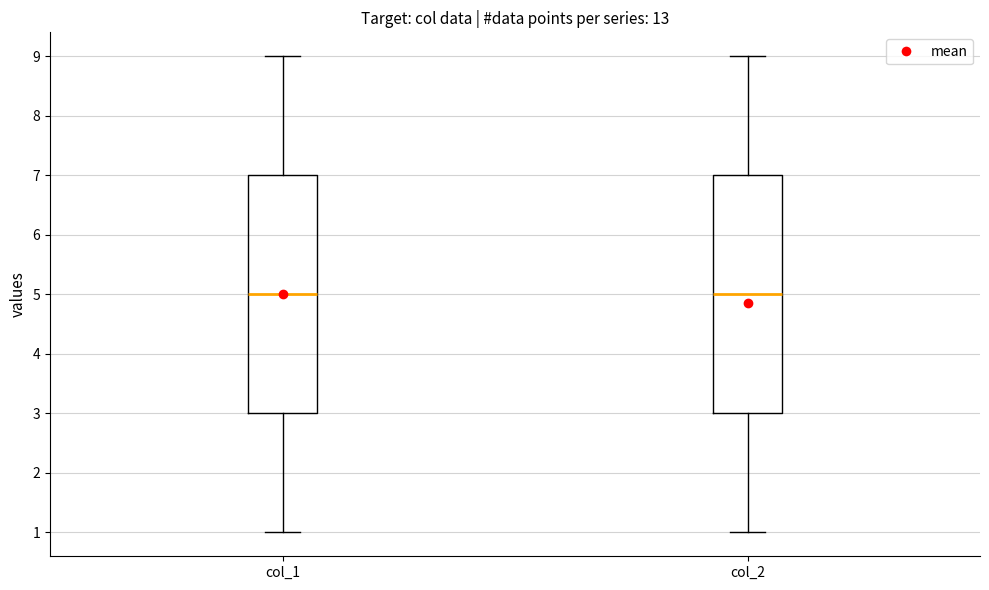

Reading left to right, transcribe this box plot: for each box, give where its median line is, the range the box spans, and where its two whiskers end, as read against the y-axis. The values are not printed on the chart, so give them approximately, as read against the axis.

col_1: median 5, box 3 to 7, whiskers 1 to 9
col_2: median 5, box 3 to 7, whiskers 1 to 9